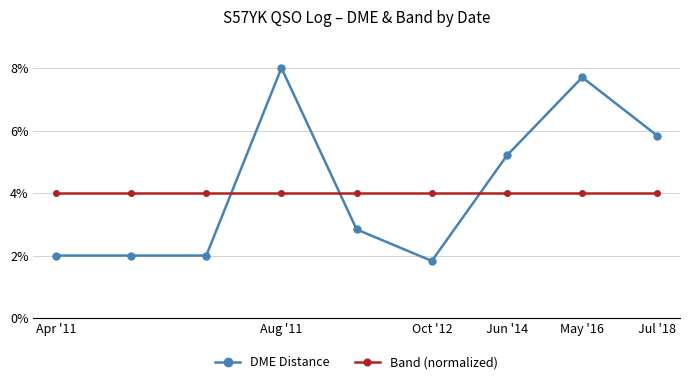

How many times do Band (normalized) and DME Distance cross each other?

3